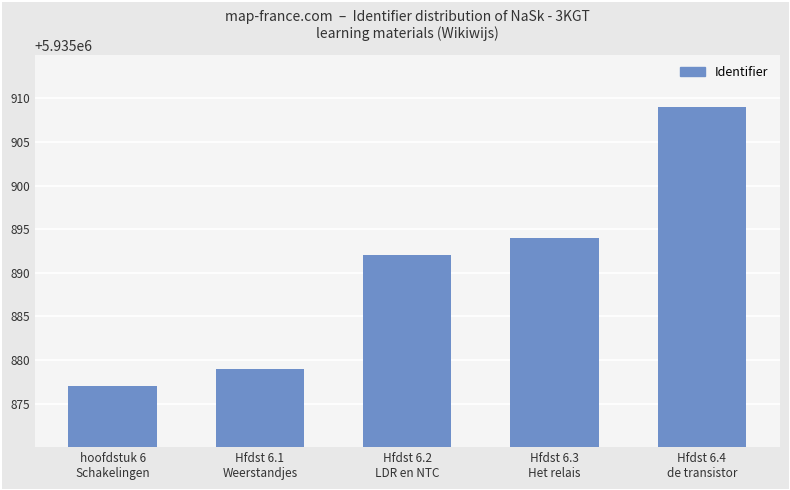

What is the label of the 1st bar from the left?

hoofdstuk 6
Schakelingen